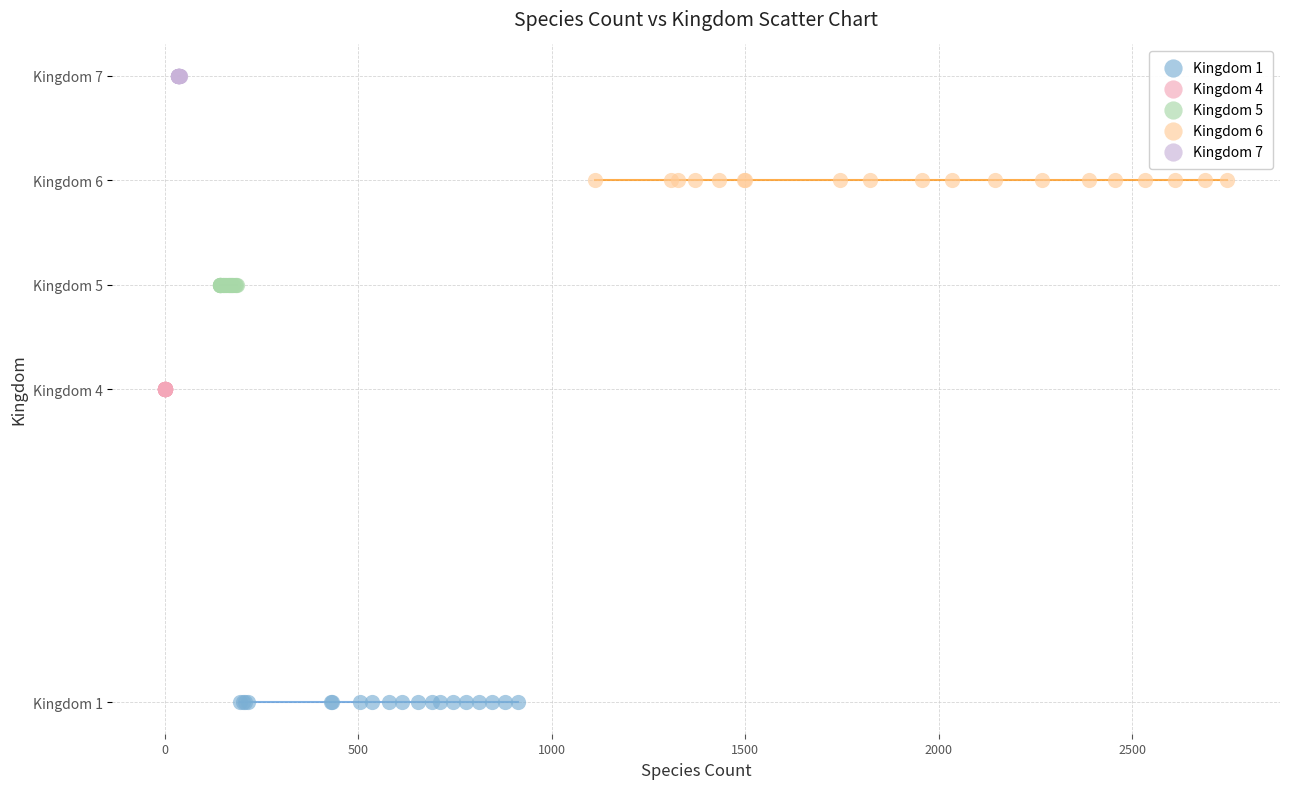

What are all the series names shown in the legend?

Kingdom 1, Kingdom 4, Kingdom 5, Kingdom 6, Kingdom 7